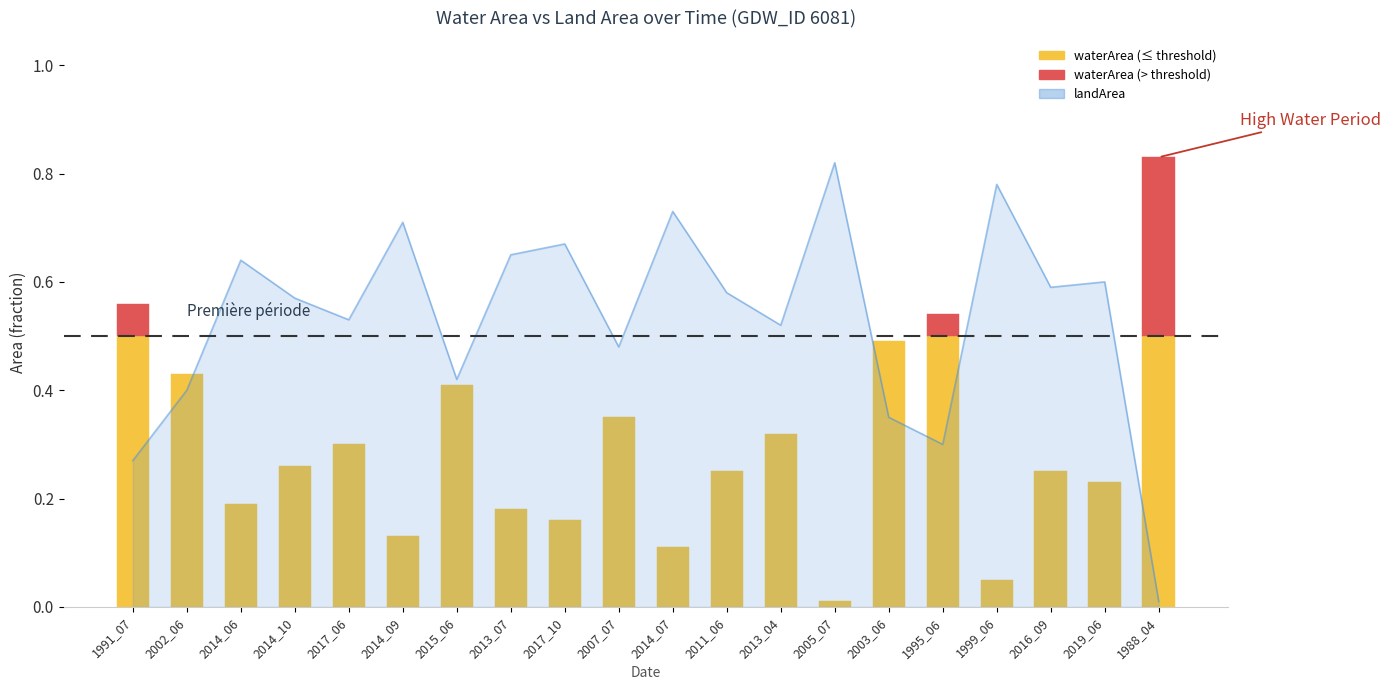

Reading left to right, transcribe all the data shown in this chart.

1991_07=0.3	2002_06=0.4	2014_06=0.6	2014_10=0.6	2017_06=0.5	2014_09=0.7	2015_06=0.4	2013_07=0.7	2017_10=0.7	2007_07=0.5	2014_07=0.7	2011_06=0.6	2013_04=0.5	2005_07=0.8	2003_06=0.3	1995_06=0.3	1999_06=0.8	2016_09=0.6	2019_06=0.6	1988_04=0.0